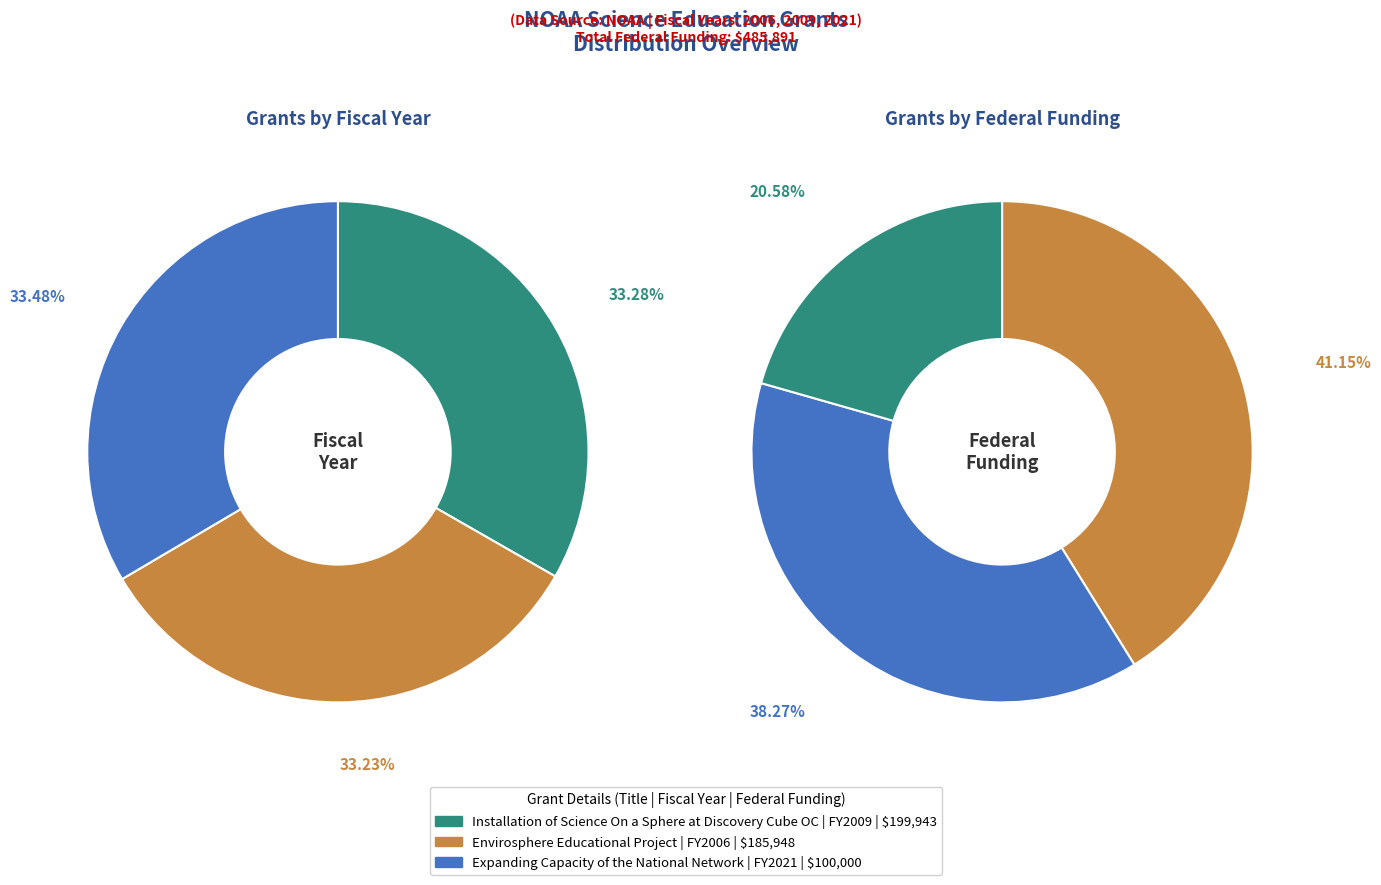

The Installation of Science On a Sphere at Discovery Cube OC slice represents 28% of the pie. True or false?

False